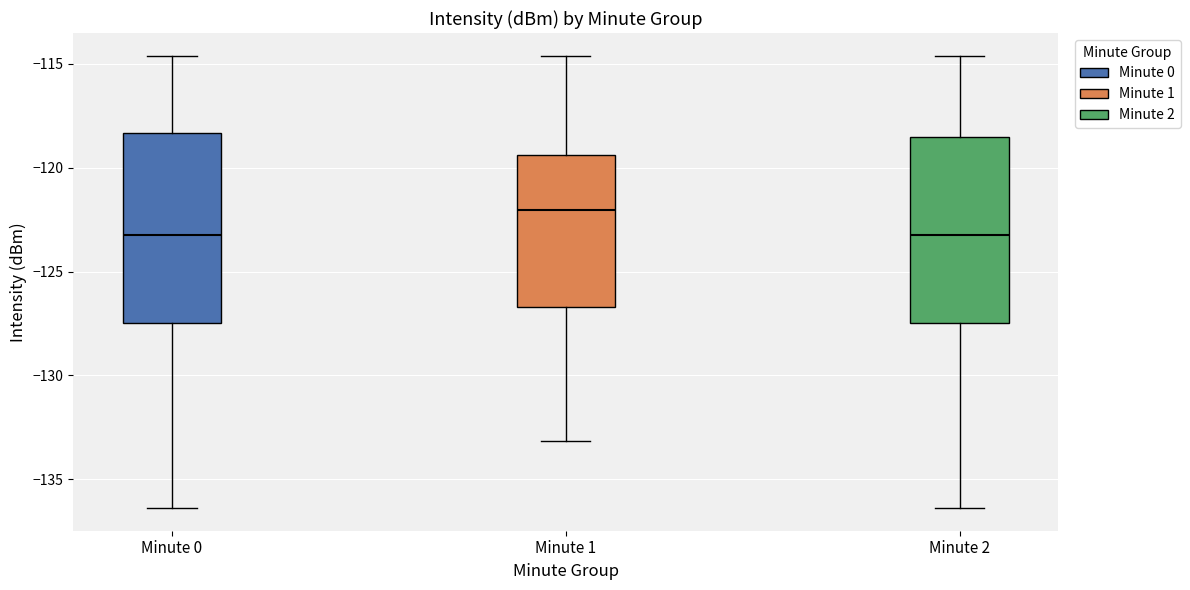

Which box has the highest median line?

Minute 1